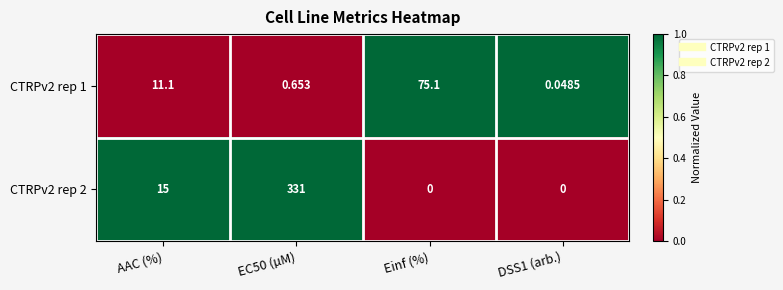

Where is CTRPv2 rep 2 nearest to the value 165?

AAC (%)